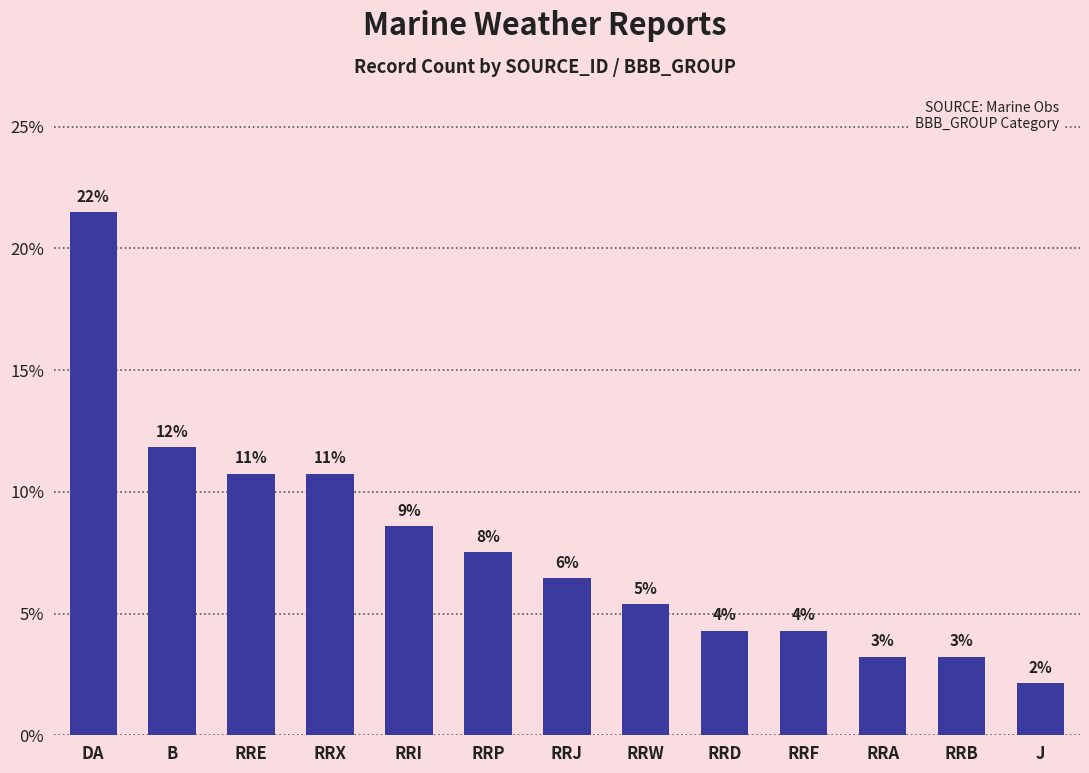

What is the average value?

0.1